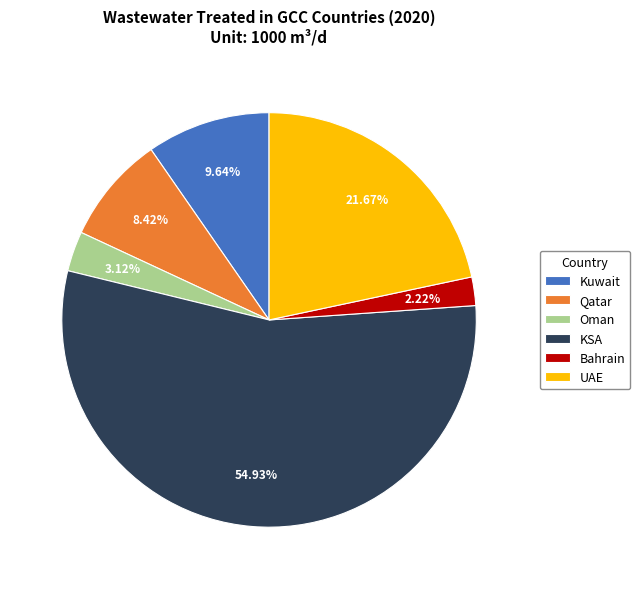

Which category has the smallest portion of the pie?

Bahrain